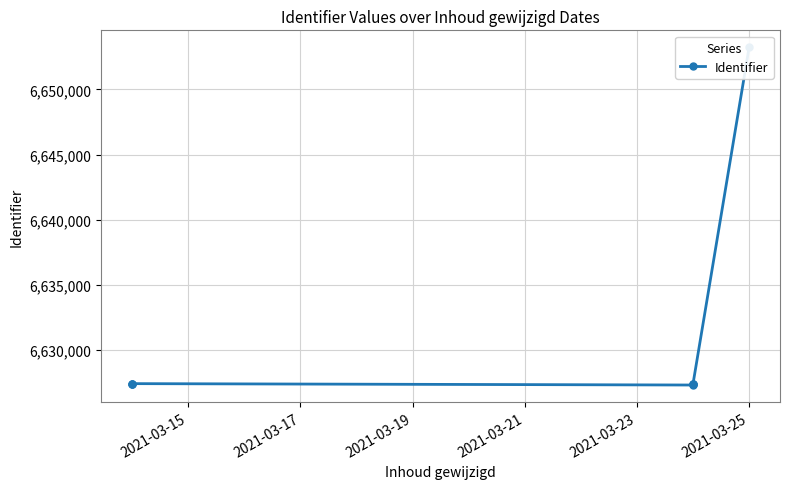

What is the difference between the maximum and minimum values?

25902